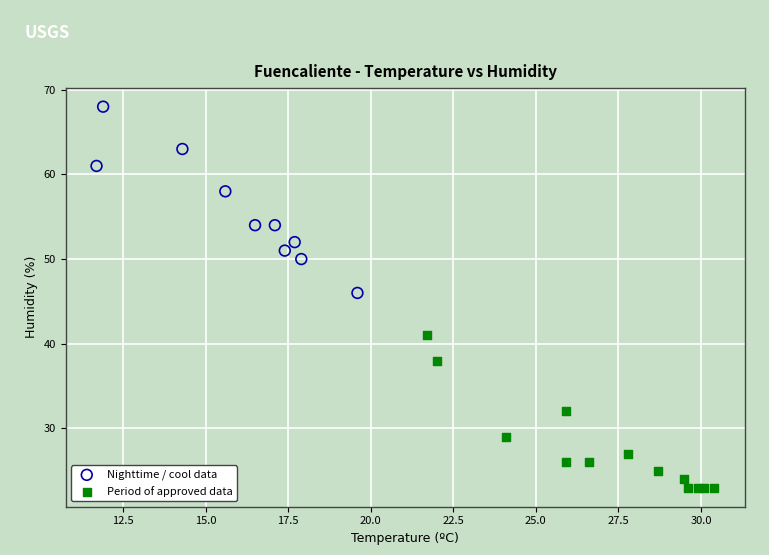

Which series contains the lowest Y value?

Period of approved data